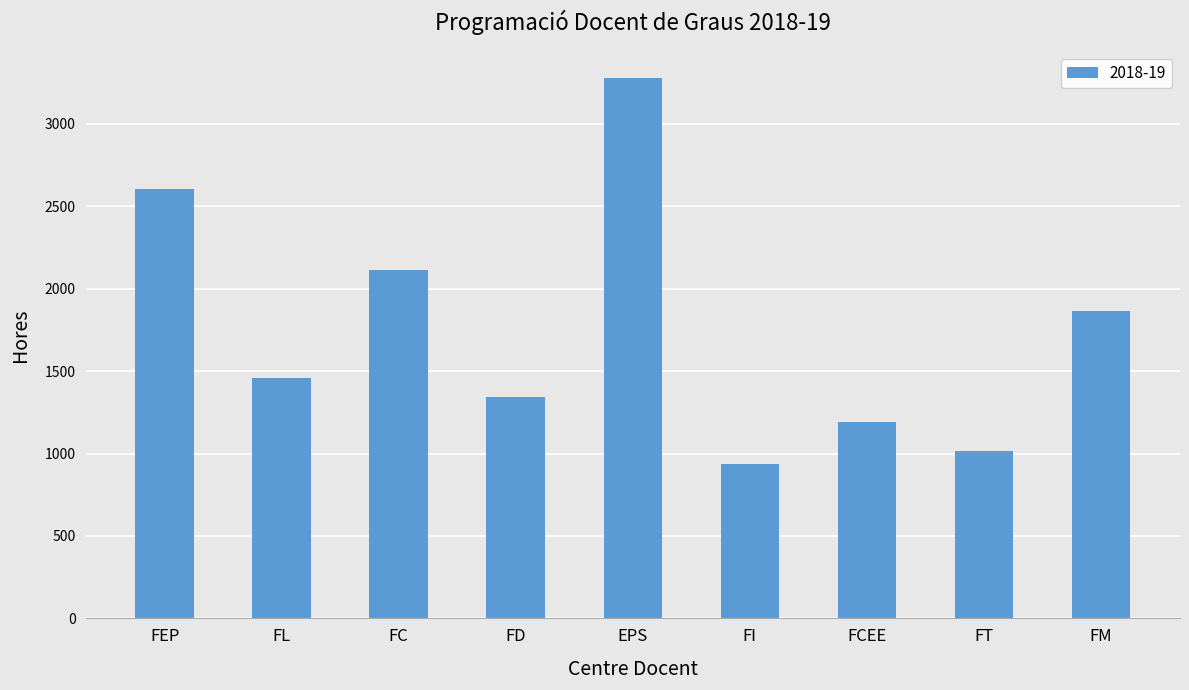

True or false: the data shows 1670.6 at FT.

False